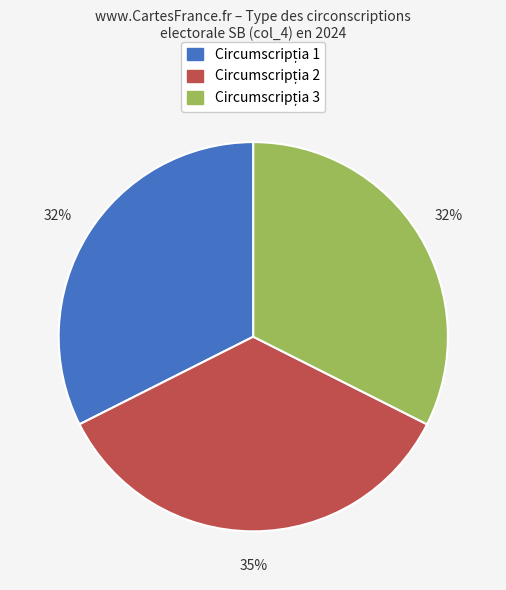

Is there a majority slice in this chart?

No